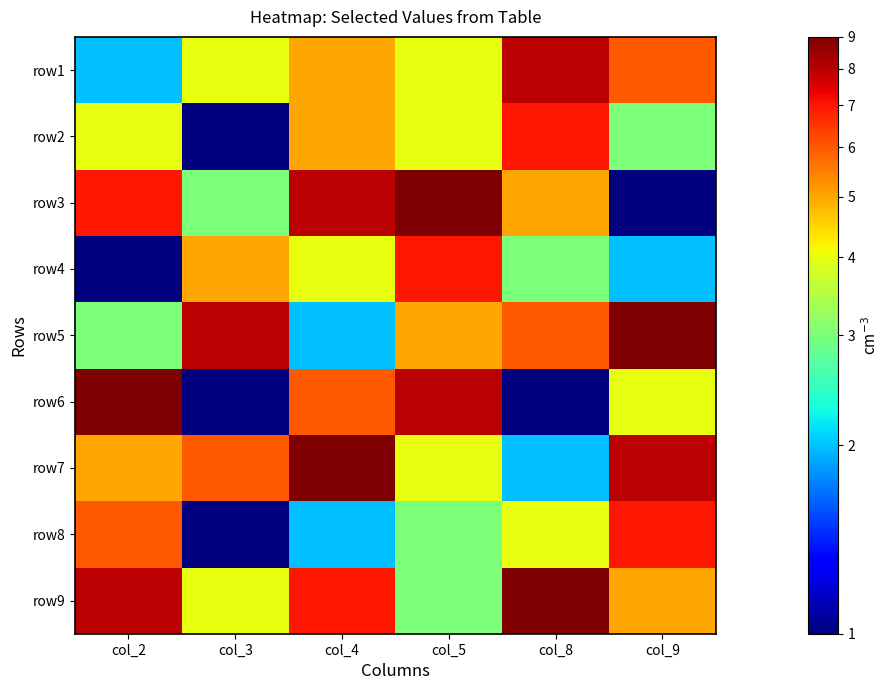

At how many categories does at least one series exceed 8?

5